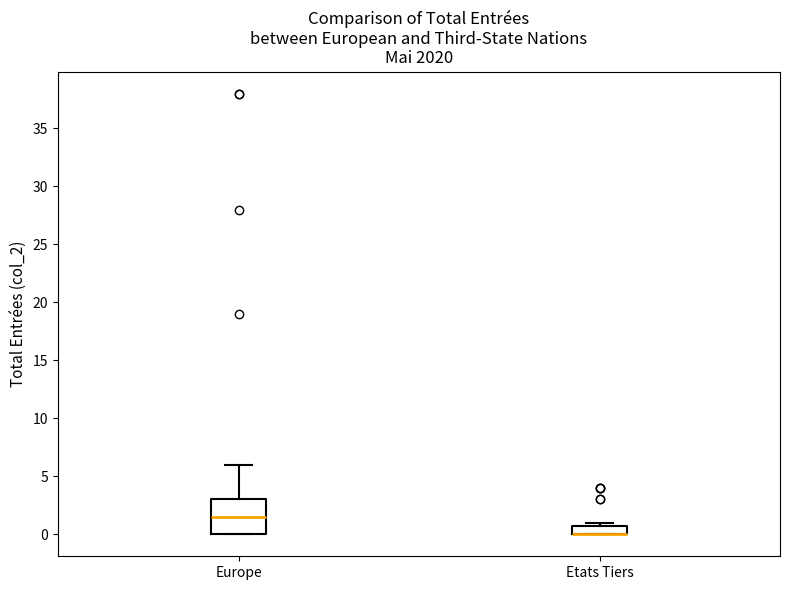

Reading left to right, read every box against the y-axis: the position of its median line, the range the box covers, and the ends of its whiskers. The values are not printed on the chart, so give them approximately, as read against the axis.

Europe: median 1.5, box 0.0 to 3.0, whiskers 0.0 to 6.0
Etats Tiers: median 0.0 (drawn on the box's lower edge), box 0.0 to 1.0, whiskers 0.0 to 1.0 (just above the box's upper edge)